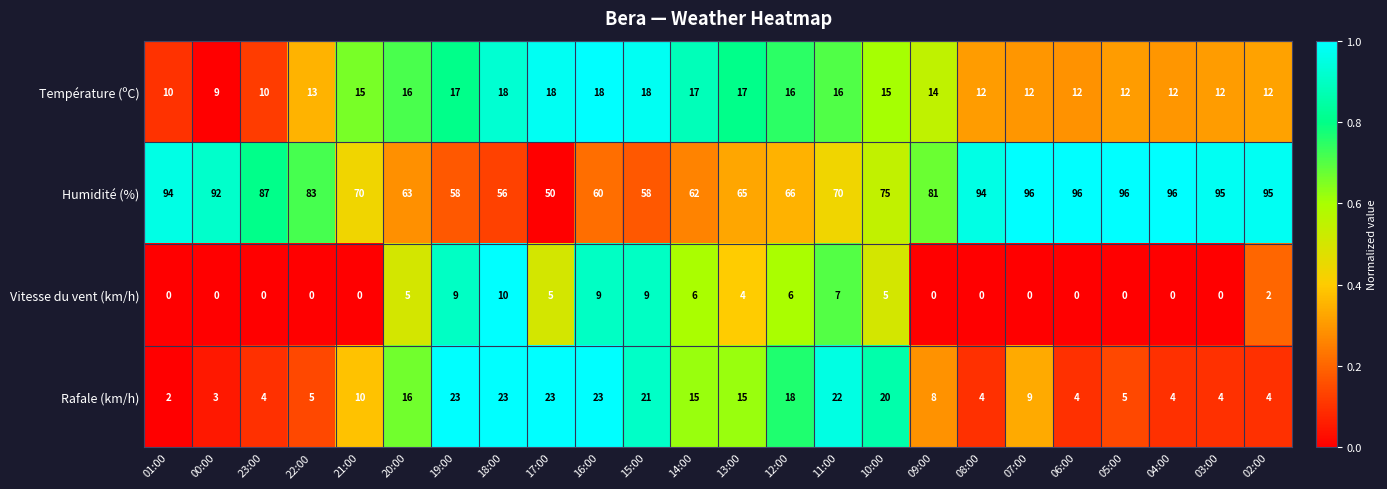

Rank the series by their maximum value, from highest to lowest.

Humidité (%), Rafale (km/h), Température (ºC), Vitesse du vent (km/h)